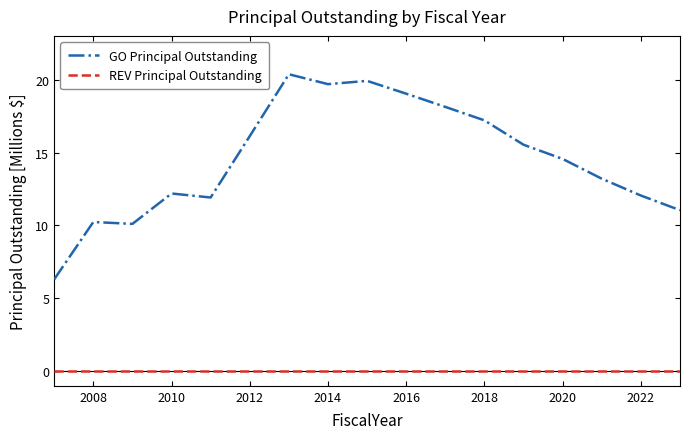

Is this an area chart (filled region under the line)?

No